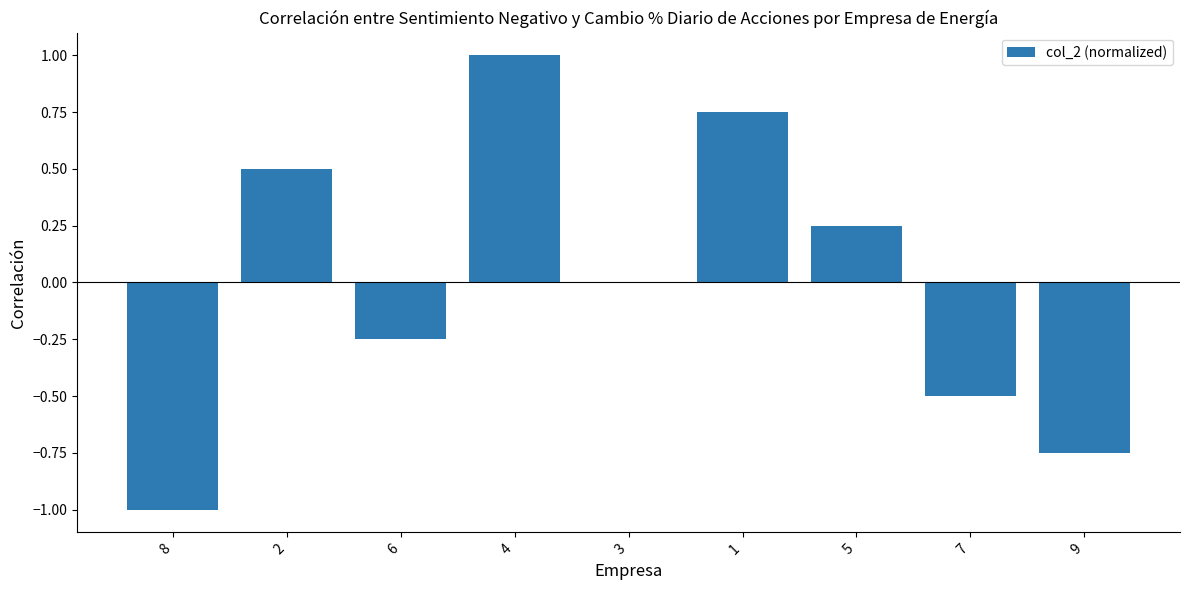

True or false: the data shows 0.0 at 3.

True